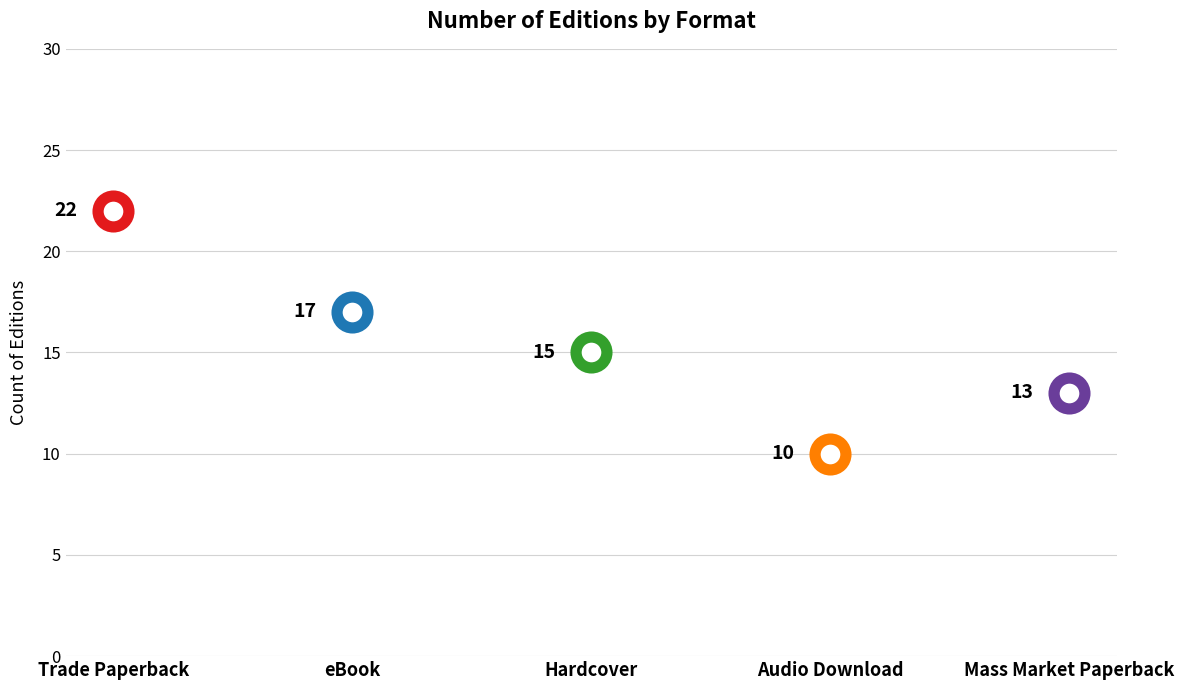

What is the ratio of the value at Hardcover to the value at Audio Download?

1.5